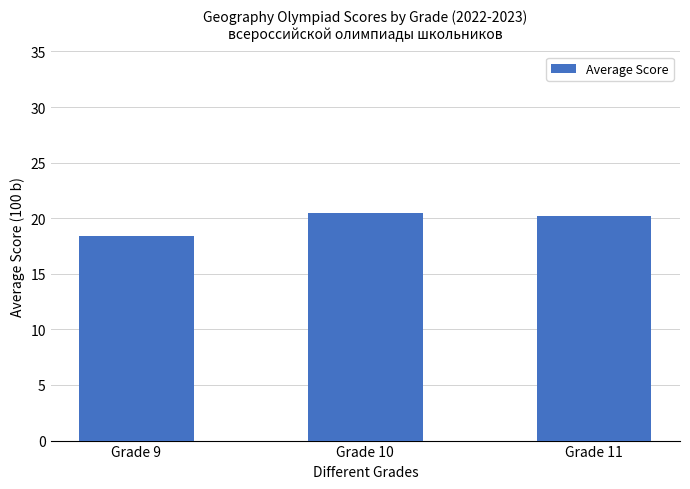

Are the bars horizontal?

No